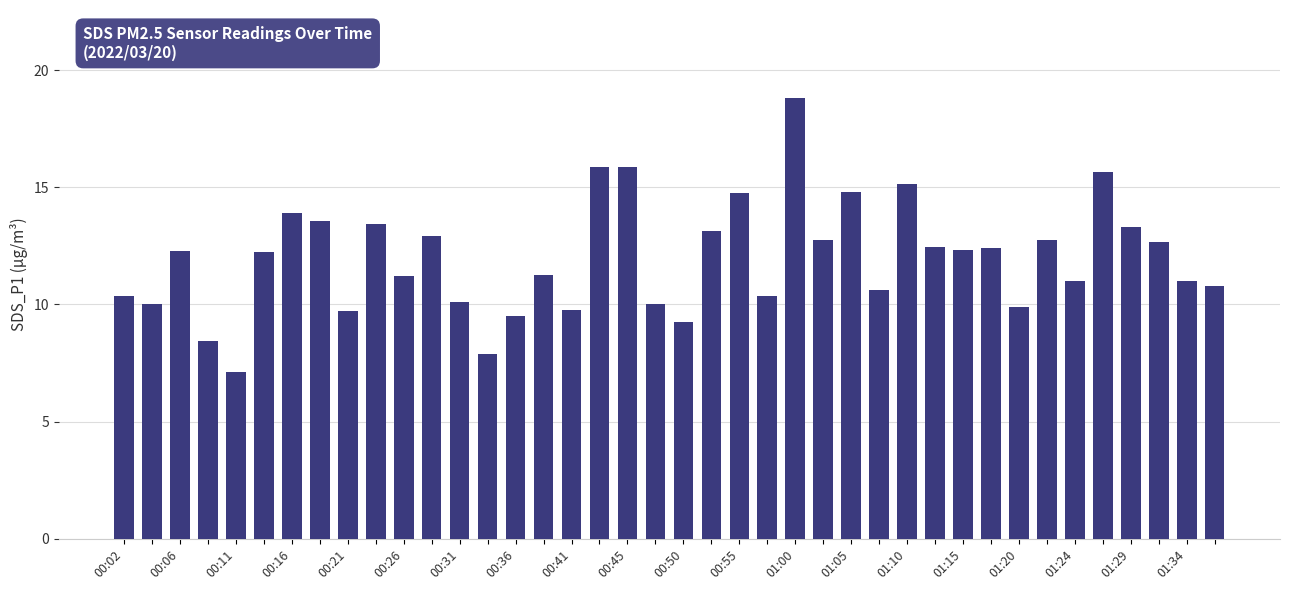

What is the value of the 7th bar from the left?

13.9